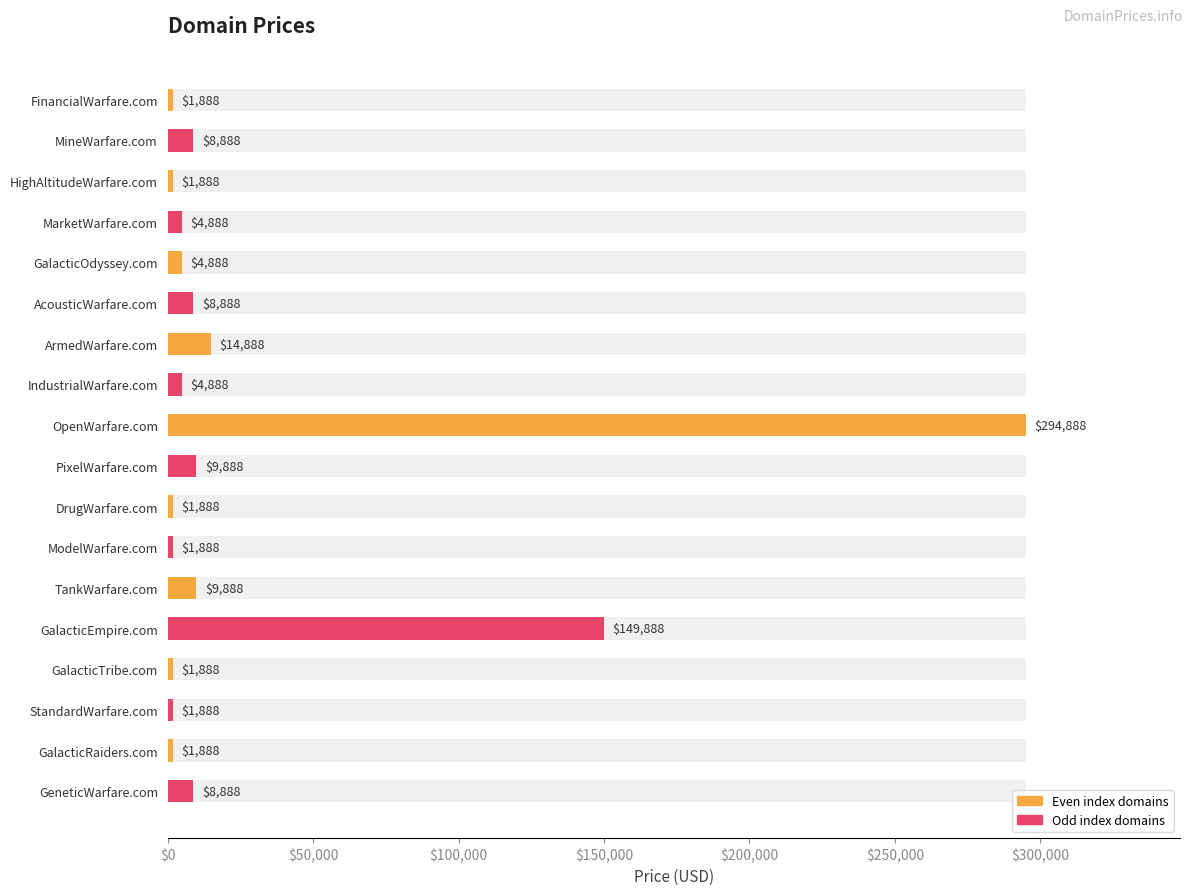

Reading left to right, extract all data points from this chart.

1888	8888	1888	4888	4888	8888	14888	4888	294888	9888	1888	1888	9888	149888	1888	1888	1888	8888